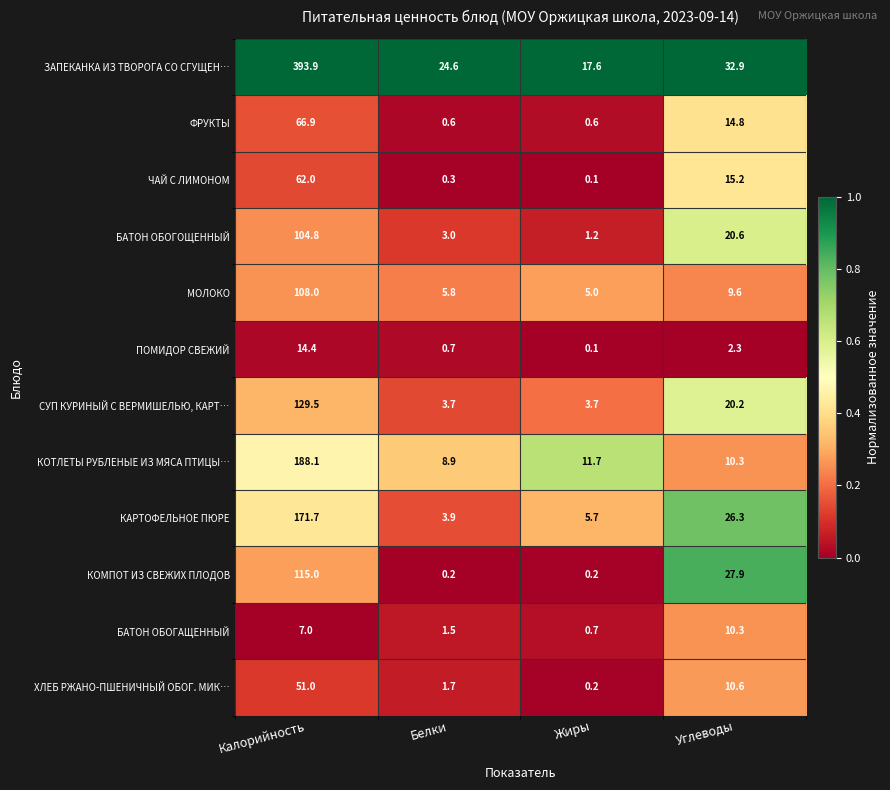

Which series has the largest range (max minus min)?

ЗАПЕКАНКА ИЗ ТВОРОГА СО СГУЩЕН…